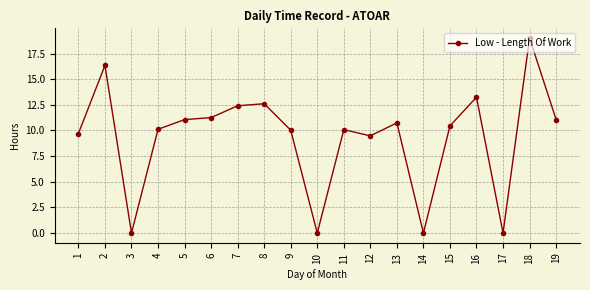

What is the change in value from 17 to 18?

+19.0